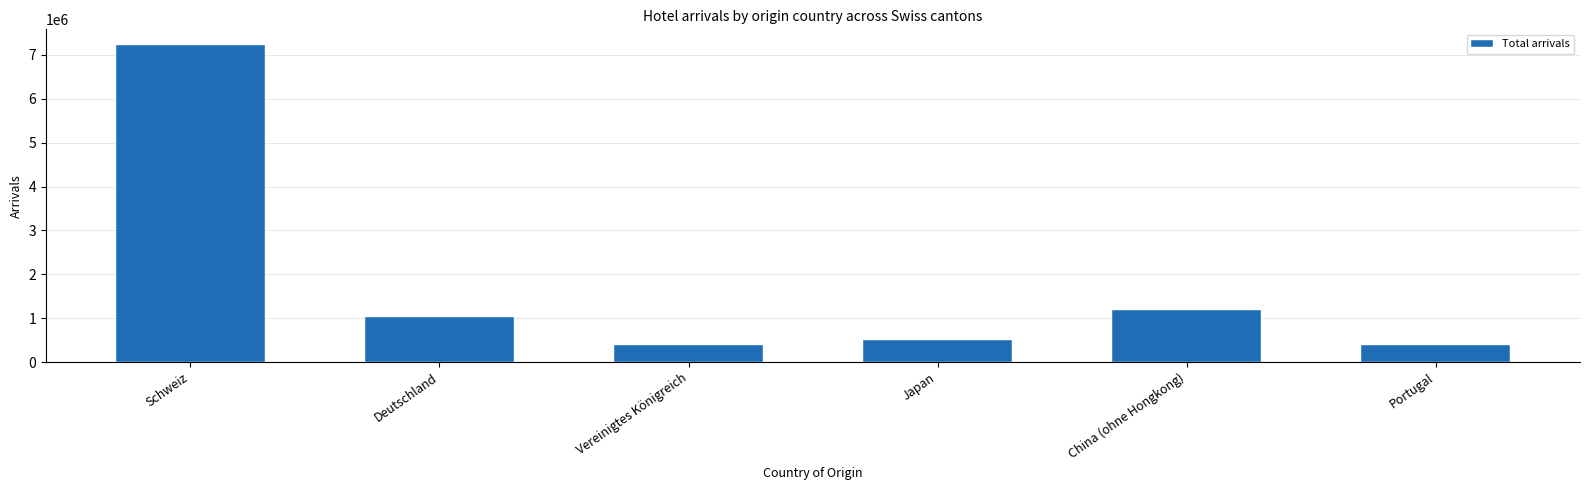

How many data points does each series have?

6